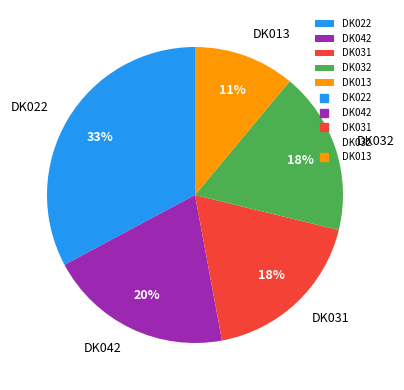

What is the ratio of the value at DK013 to the value at DK022?

0.3